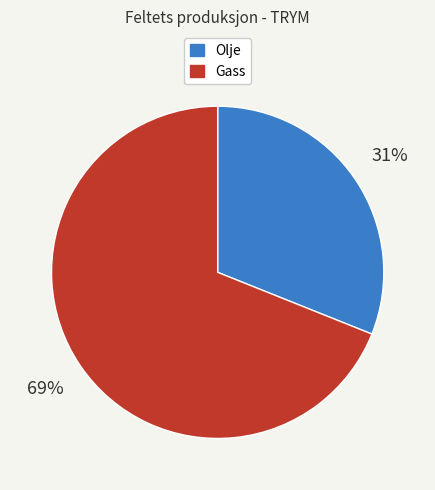

How many slices are in this pie chart?

2